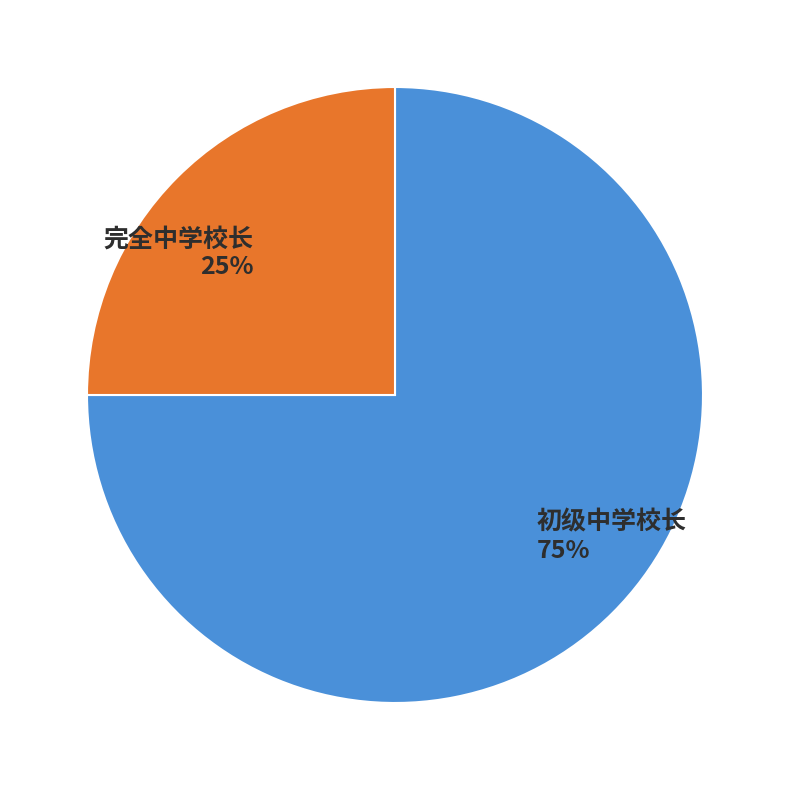

Do 完全中学校长 and 初级中学校长 together represent more than half of the pie?

Yes